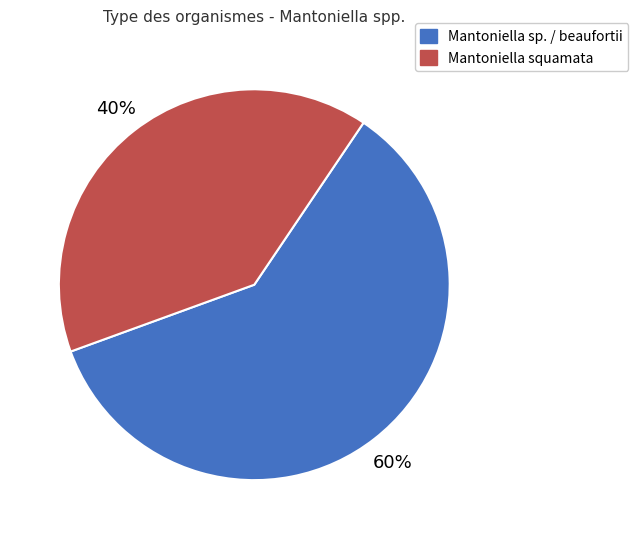

The Mantoniella sp. / beaufortii slice represents 60% of the pie. True or false?

True